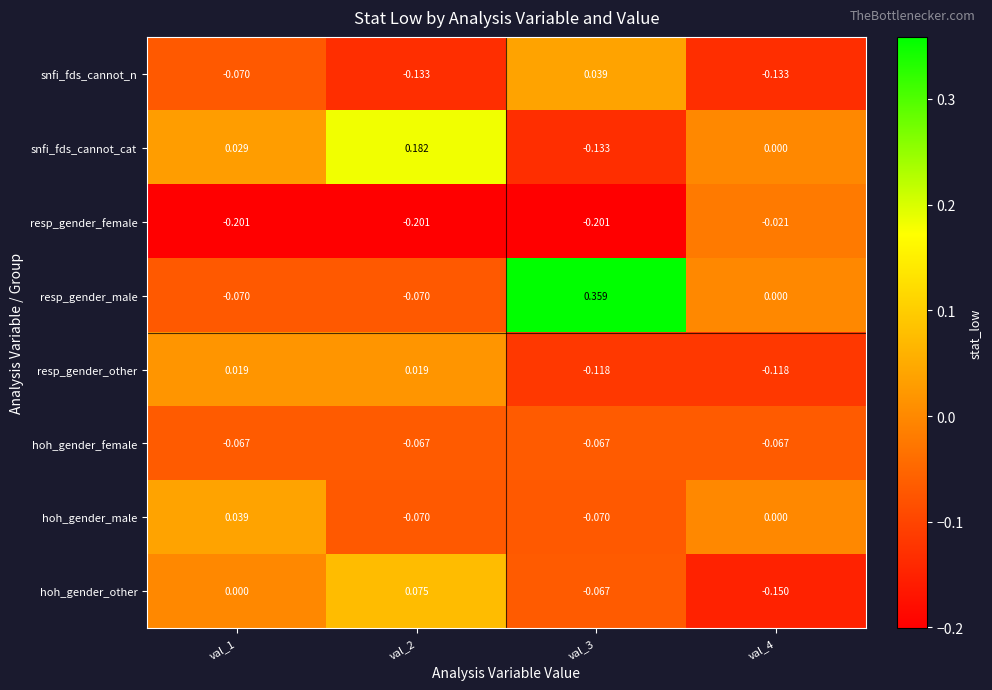

Which series has the widest spread of values?

resp_gender_male